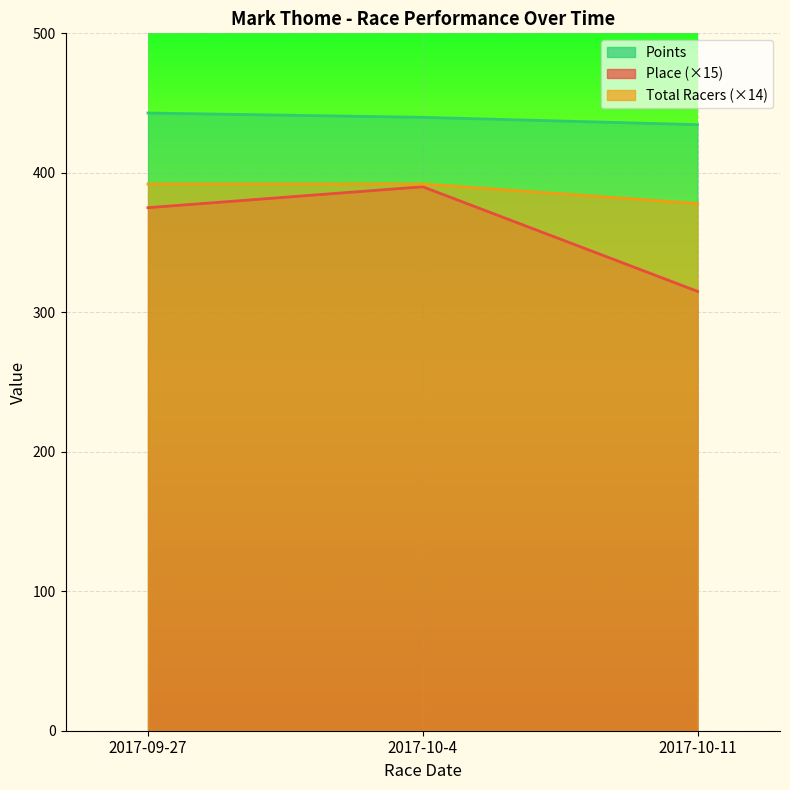

Between 2017-10-4 and 2017-10-11, which series saw the biggest shift?

Place